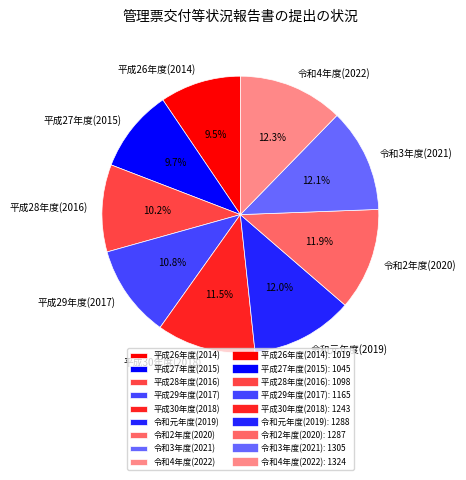

What portion of the pie excludes 平成29年度(2017)?

89.2%